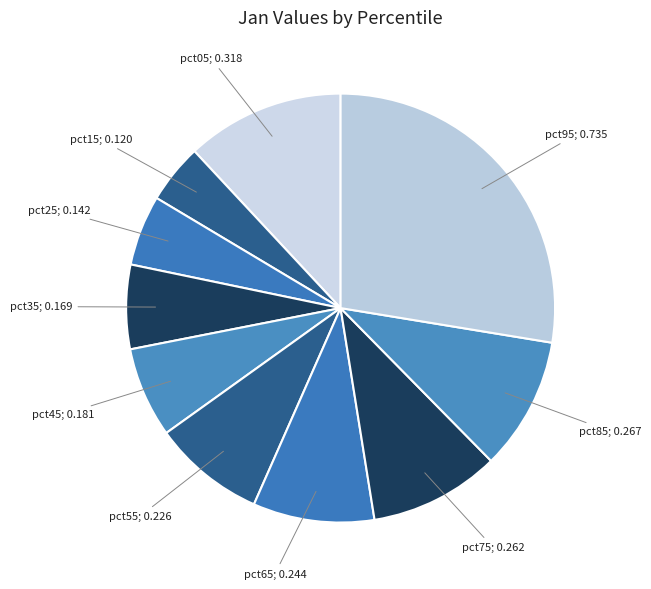

Is there a majority slice in this chart?

No